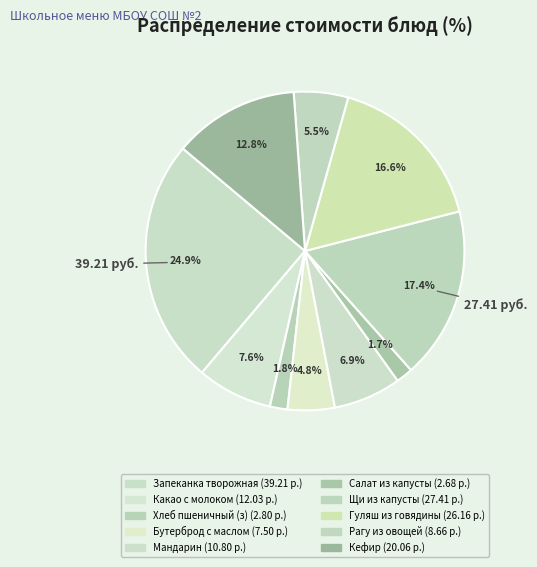

Count the number of slices in the pie.

10